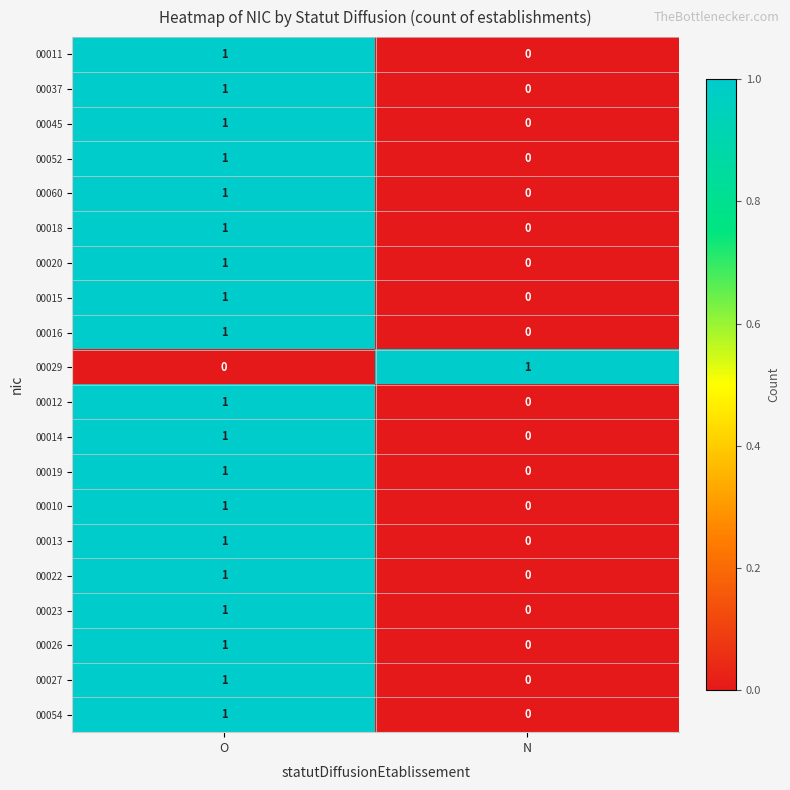

List the labels in order of 00026 value, smallest first.

N, O